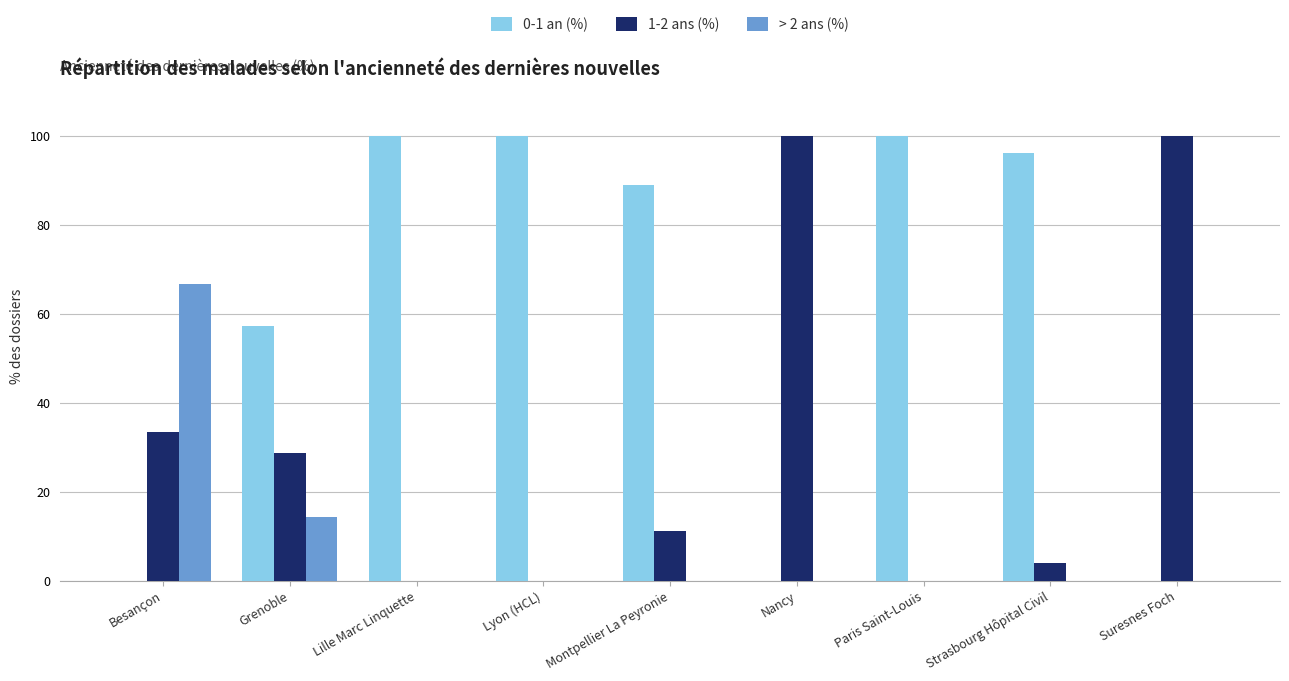

Is it true that 1-2 ans (%) equals 33.3 at Besançon?

True